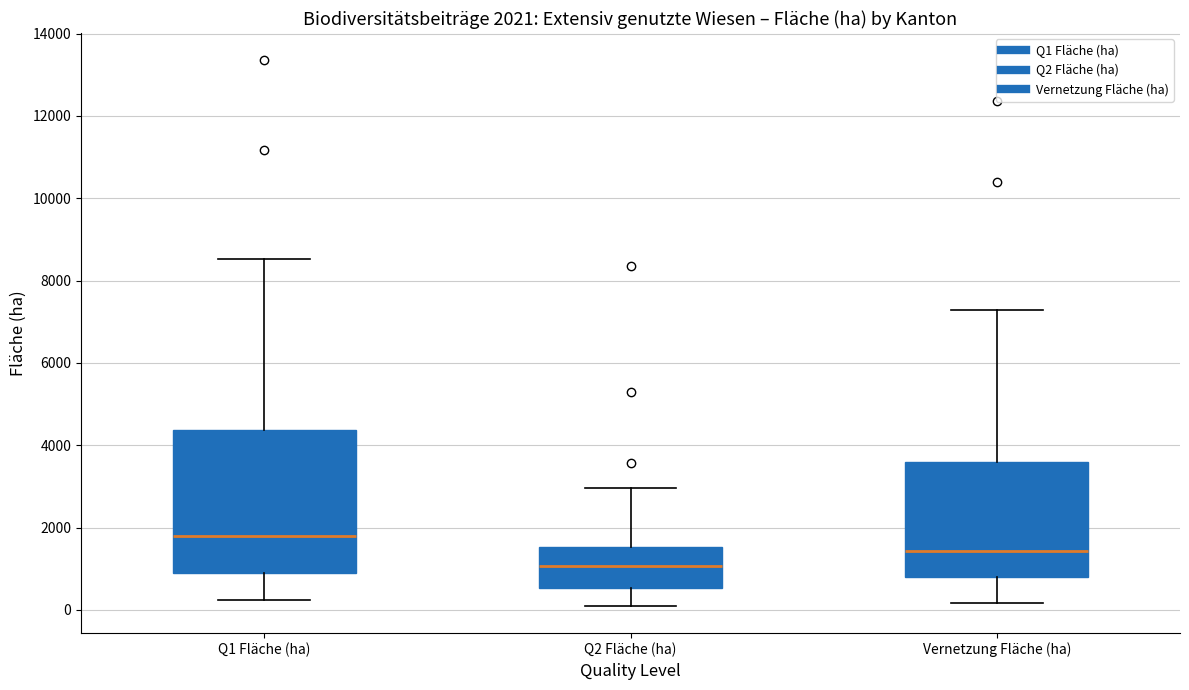

Comparing the boxes themselves (not the whiskers), which one is the tallest?

Q1 Fläche (ha)